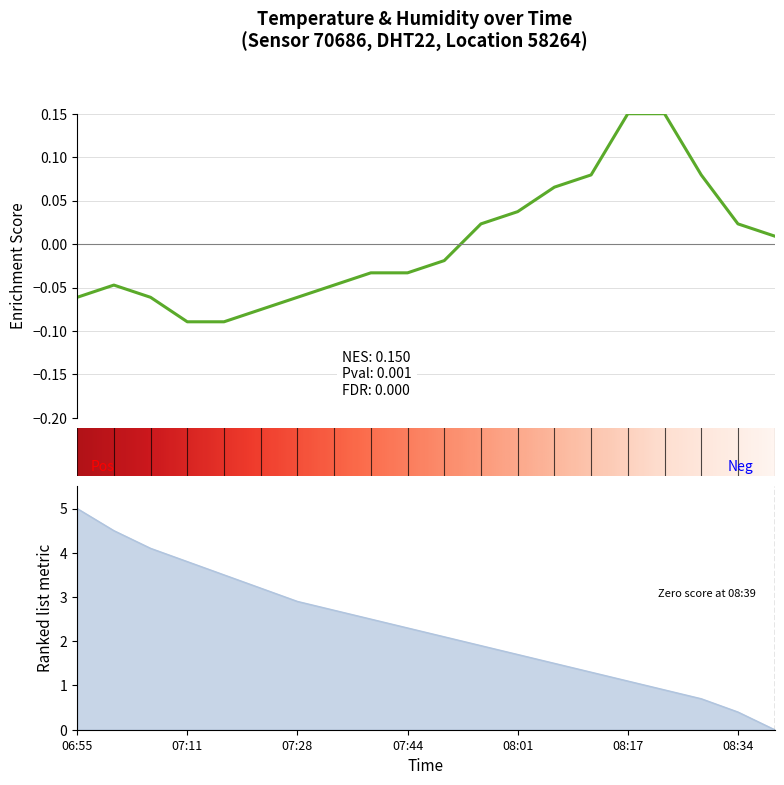

What is the label of the 13th point from the left?

08:01